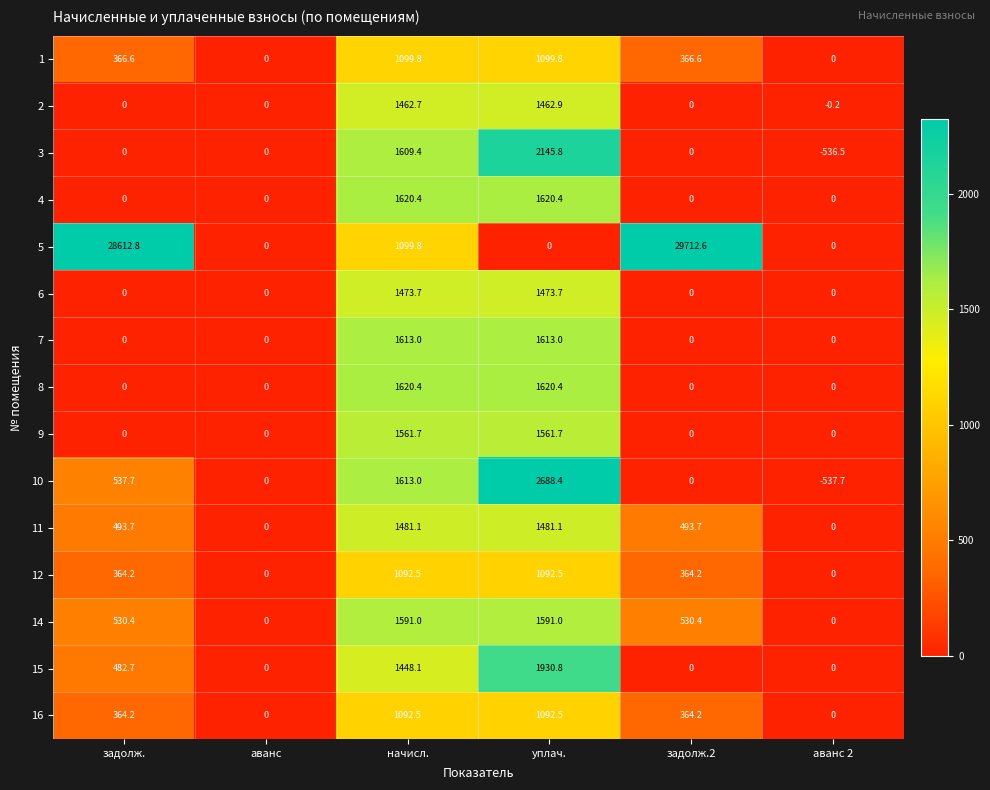

How many data points in 16 are less than 364?

2